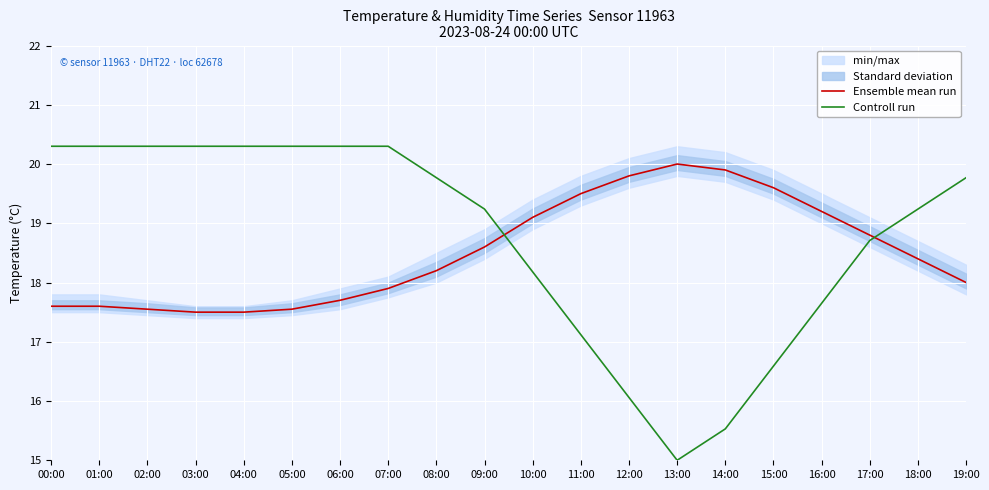

True or false: Ensemble mean run and Controll run cross at least once.

True